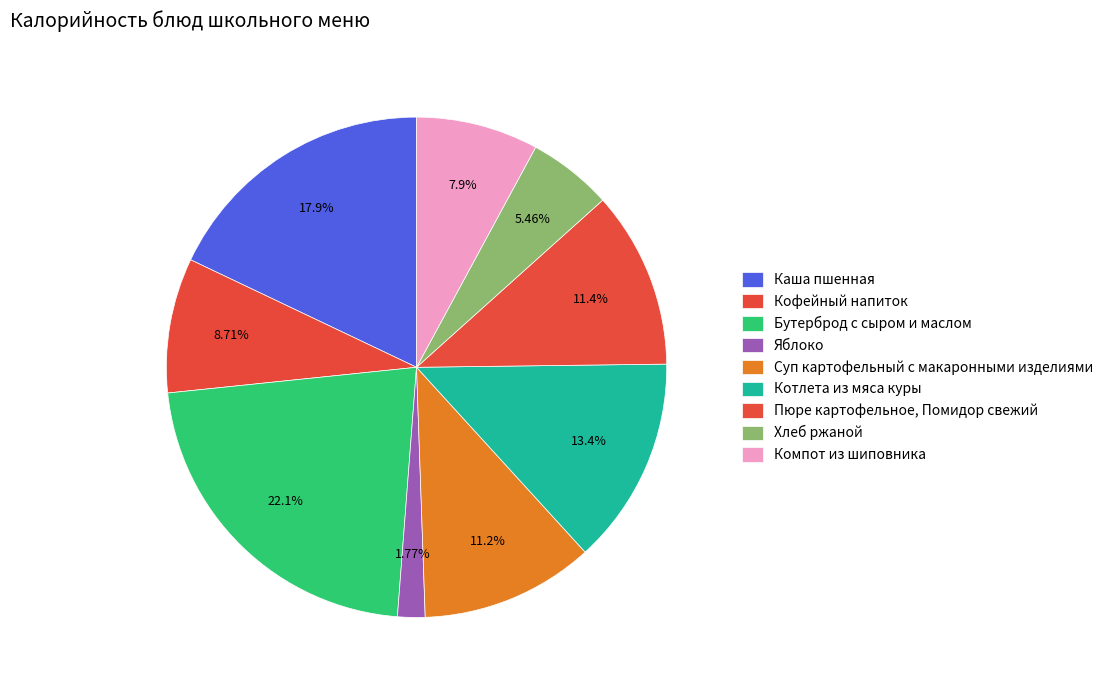

Rank the categories by value from highest to lowest.

Бутерброд с сыром и маслом, Каша пшенная, Котлета из мяса куры, Пюре картофельное, Помидор свежий, Суп картофельный с макаронными изделиями, Кофейный напиток, Компот из шиповника, Хлеб ржаной, Яблоко